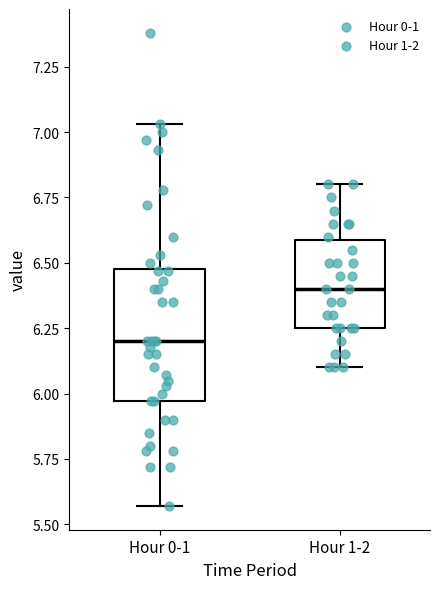

Which box has the highest median line?

Hour 1-2